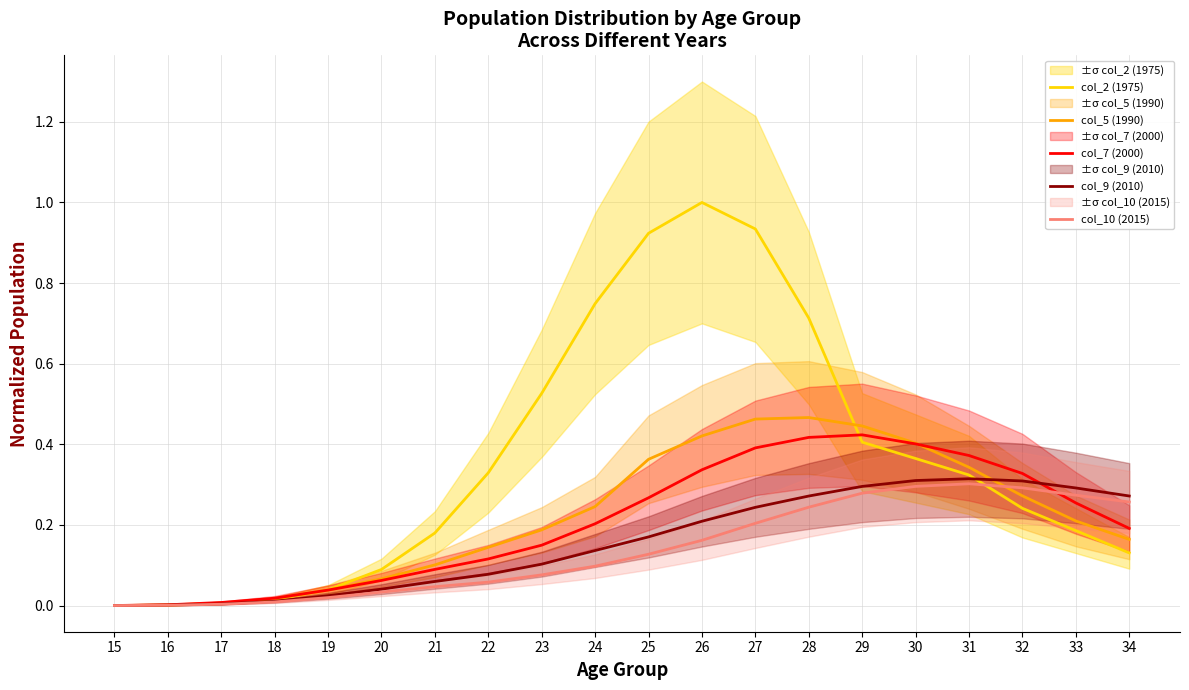

How many interior local peaks does the col_10 (2015) series have?

1